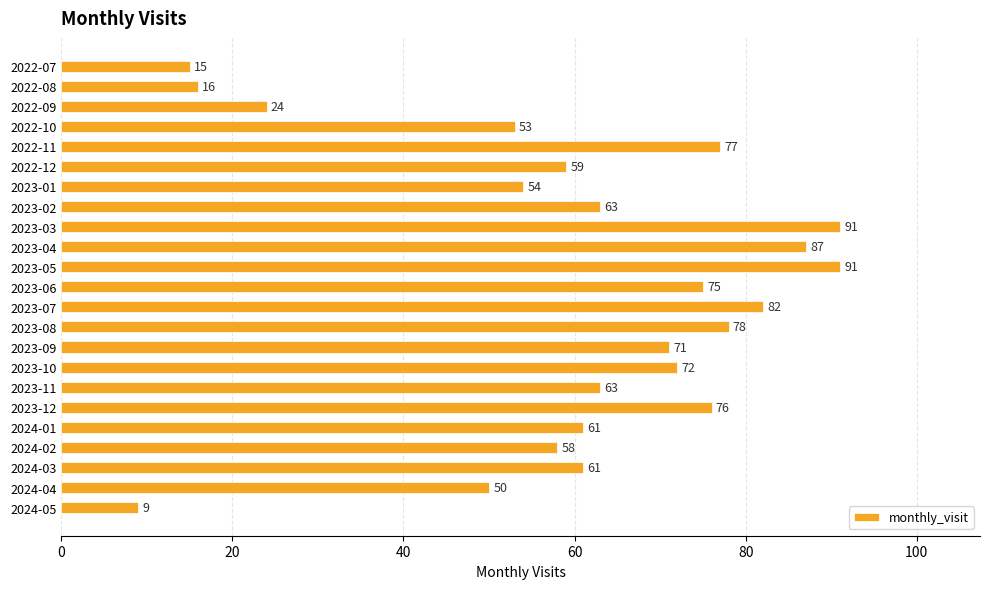

What is the smallest value displayed?

9